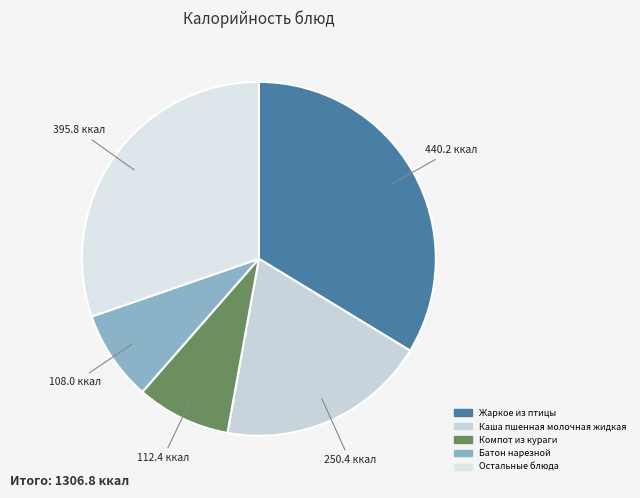

Is there any slice that represents more than half of the pie?

No